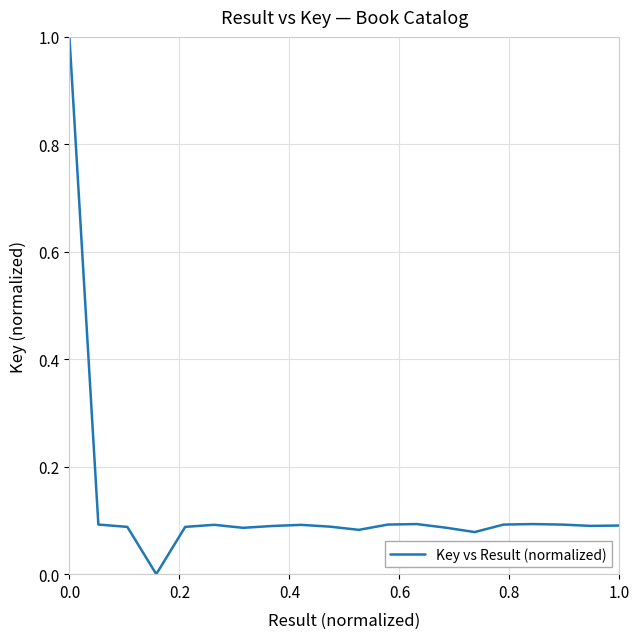

What is the maximum value shown in the chart?

1.0